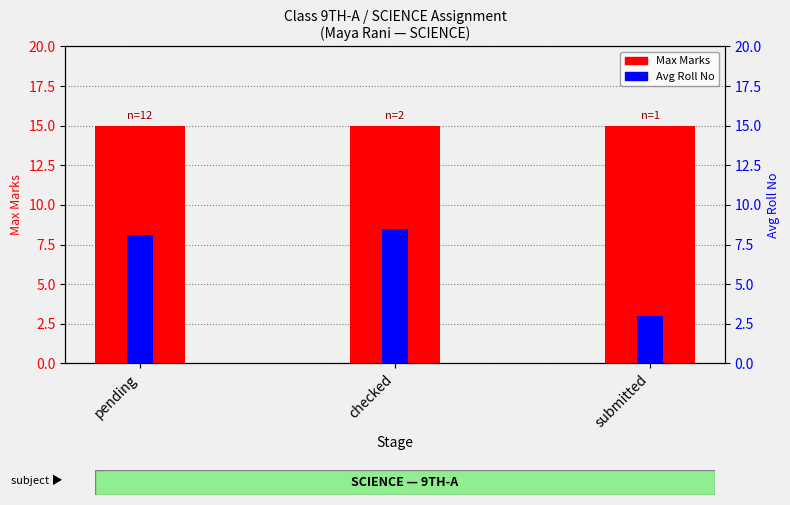

What is the total value across all series at submitted?

18.0